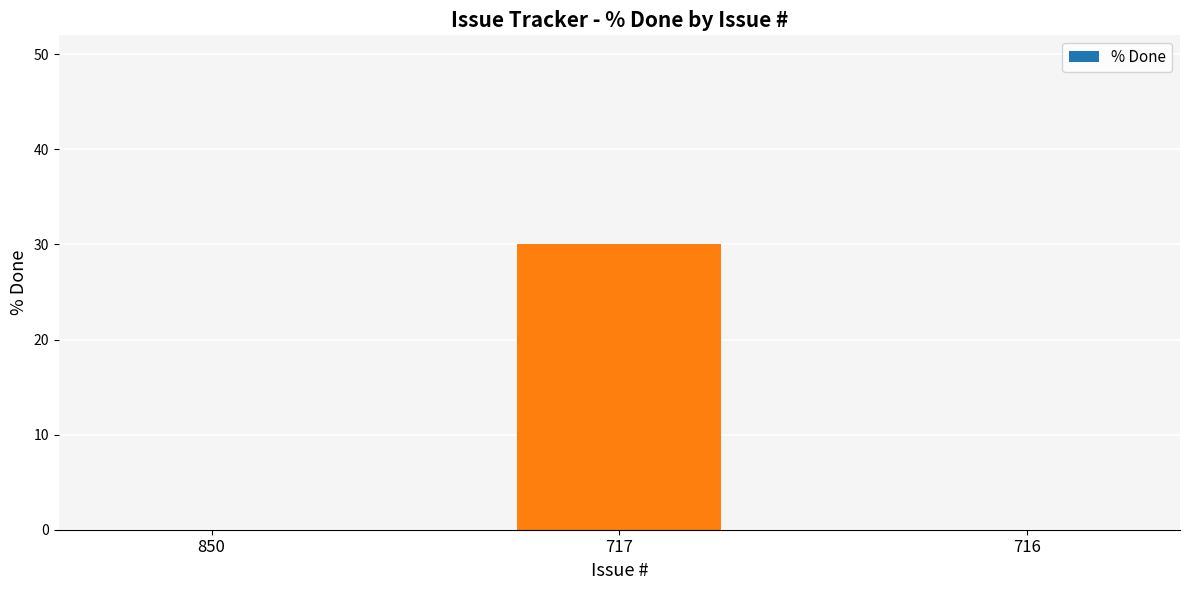

Which label corresponds to the largest value in the chart?

717